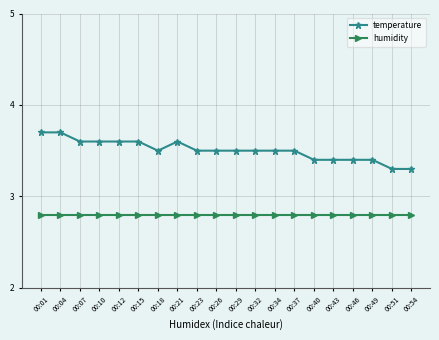

True or false: temperature and humidity intersect in this chart.

False